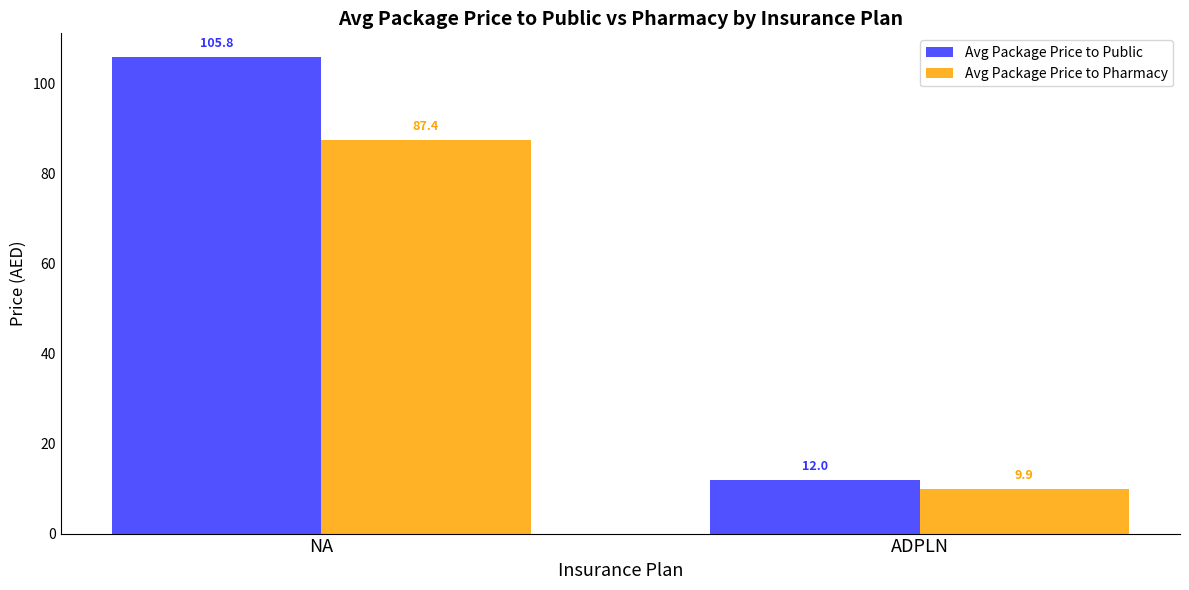

The value of Avg Package Price to Pharmacy at ADPLN is 16.0. True or false?

False